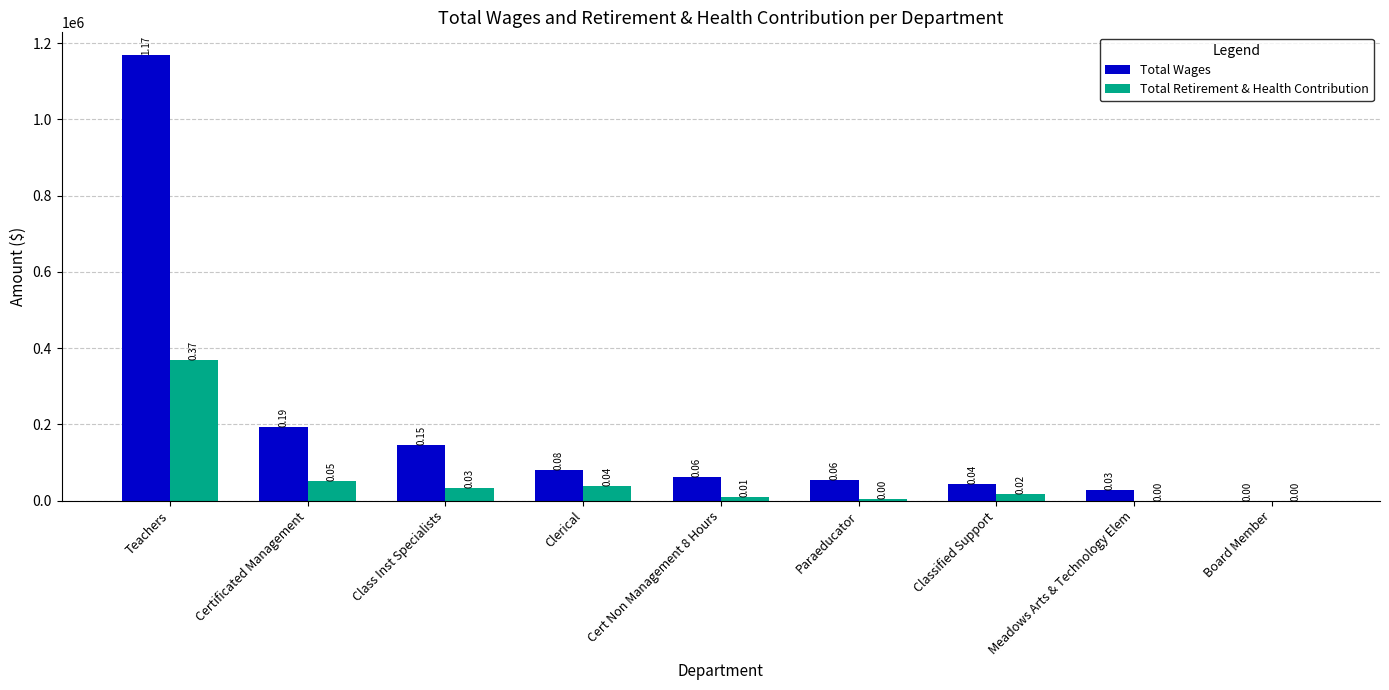

The value of Total Wages at Paraeducator is 55205. True or false?

True